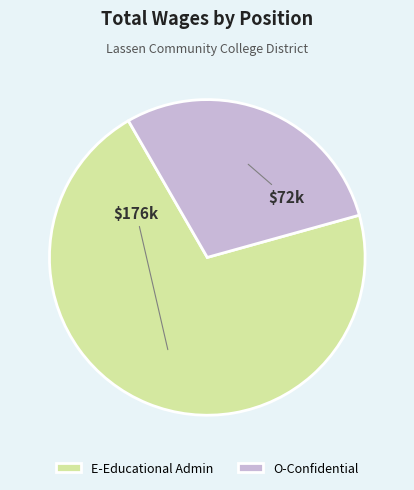

Which category has the smallest portion of the pie?

O-Confidential